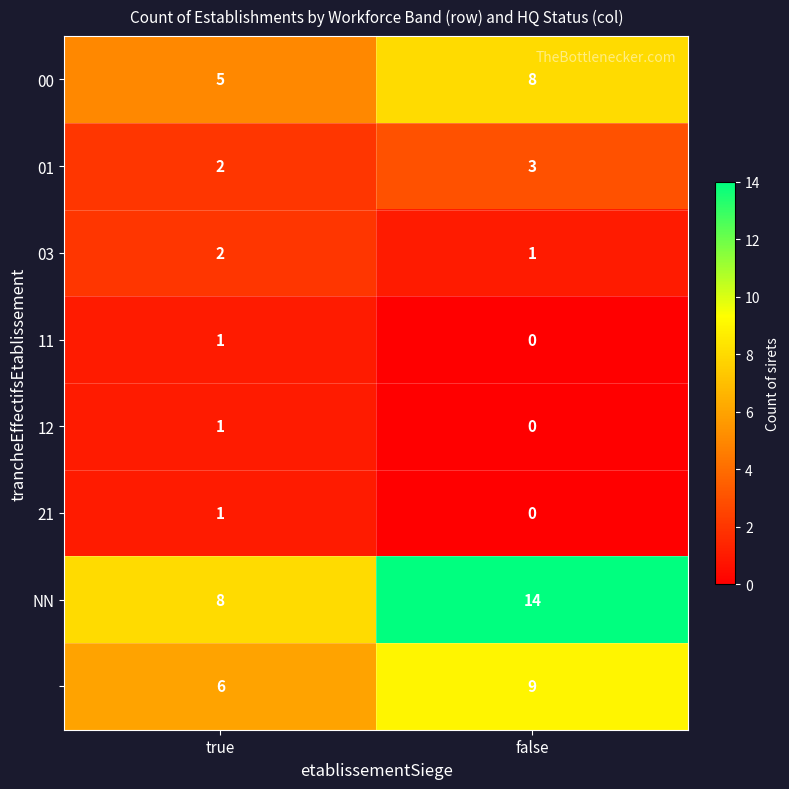

Which category has the lowest value across all series?

false